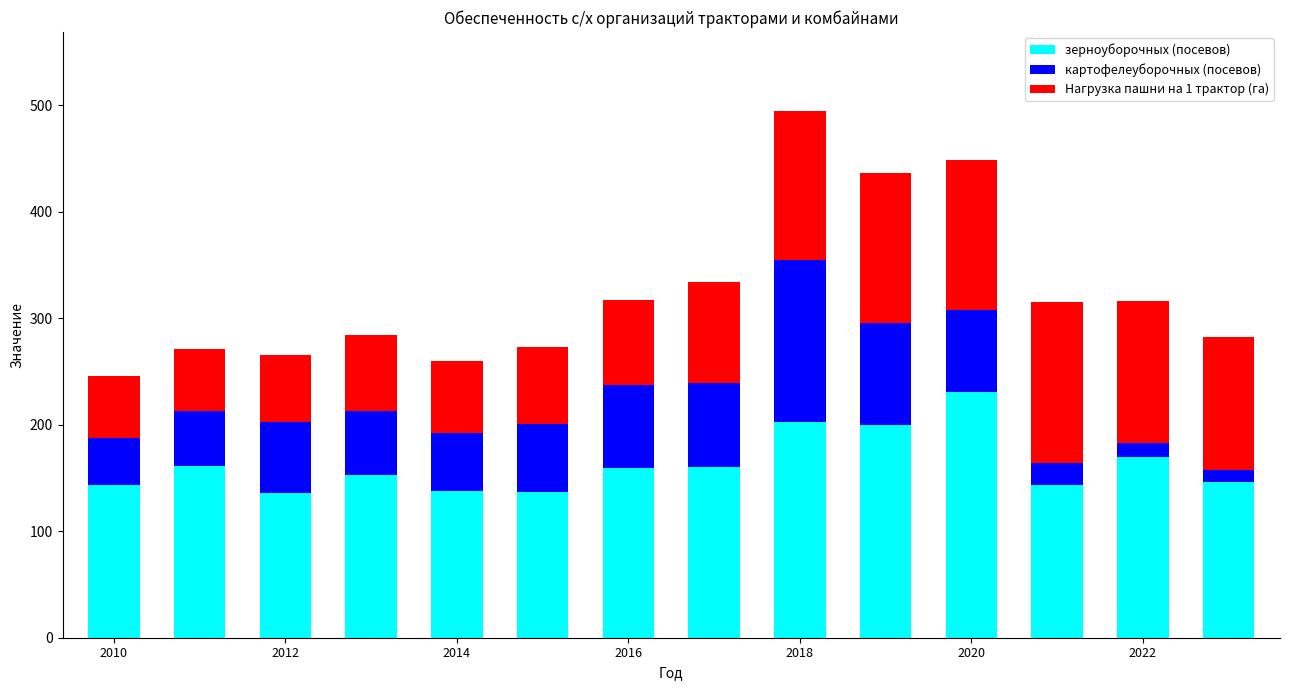

Does the chart contain stacked bars?

Yes